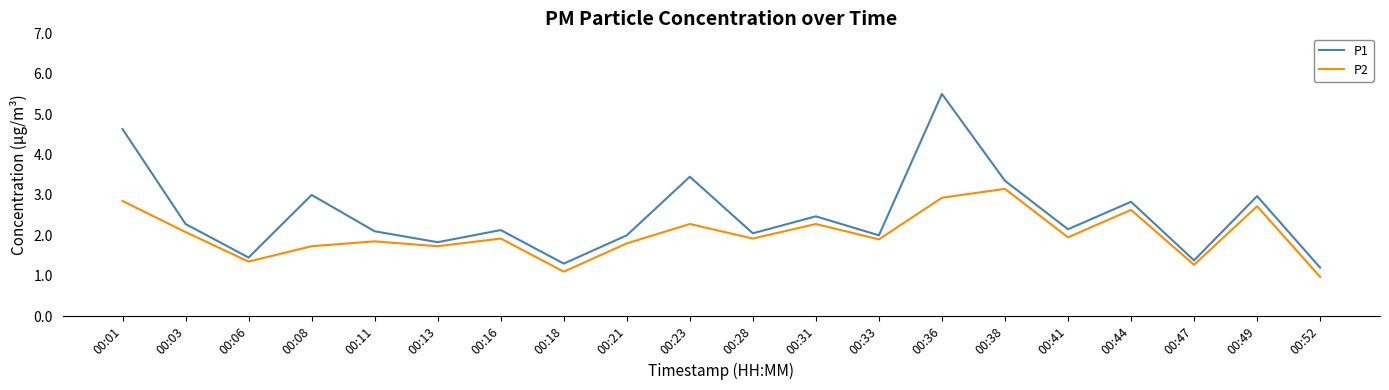

Is the value of P1 at 00:47 greater than the value of P2 at 00:16?

No